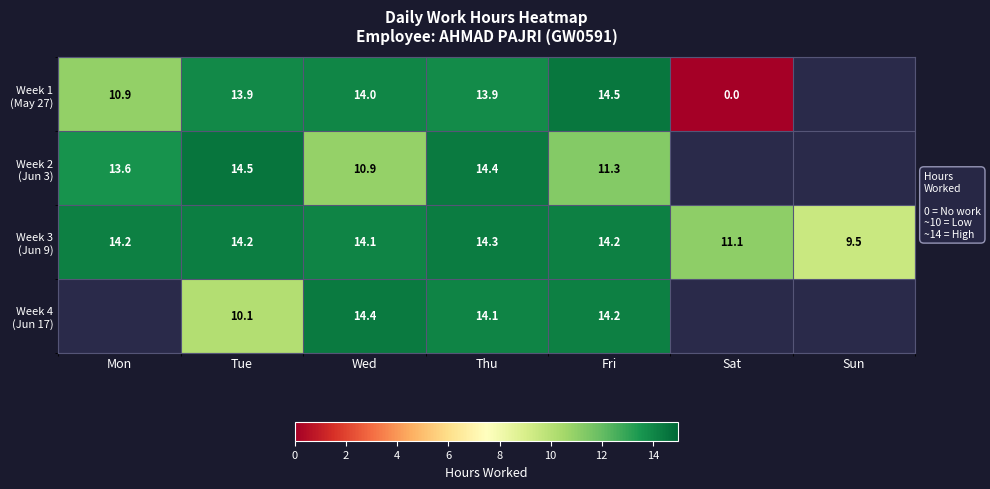

What is the difference between the highest and lowest values at Thu?

0.5